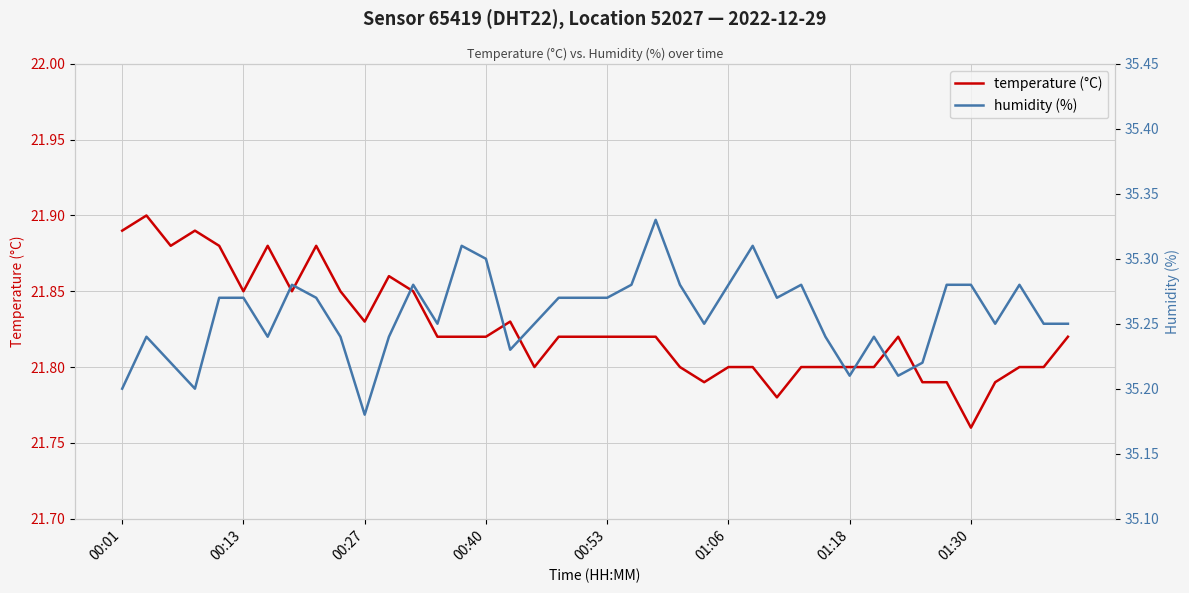

What is the value of the humidity (%) point at the 10th from the left?

35.2